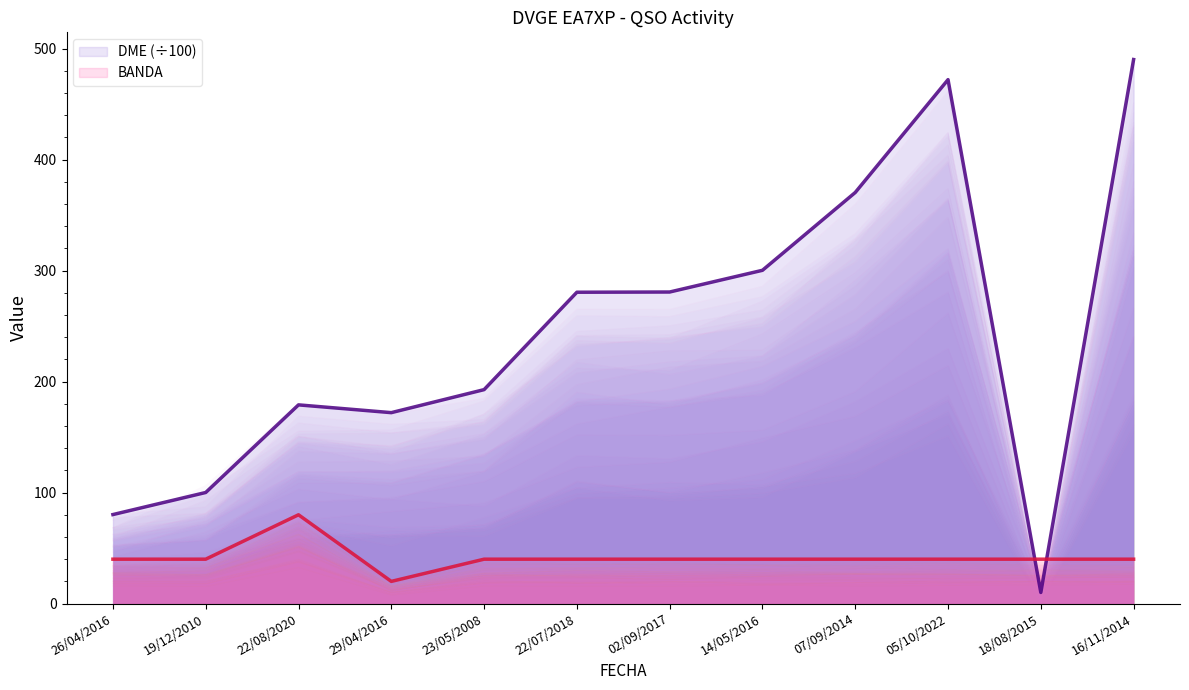

The value of DME (÷100) at 05/10/2022 is 472.0. True or false?

True